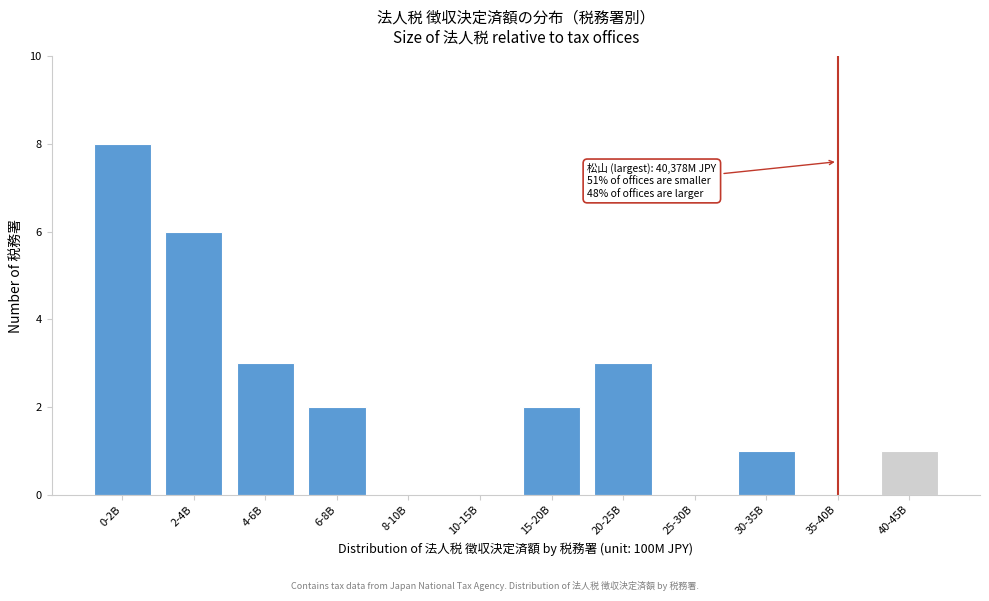

Reading left to right, transcribe all the data shown in this chart.

0-2B=8	2-4B=6	4-6B=3	6-8B=2	8-10B=0	10-15B=0	15-20B=2	20-25B=3	25-30B=0	30-35B=1	35-40B=0	40-45B=1